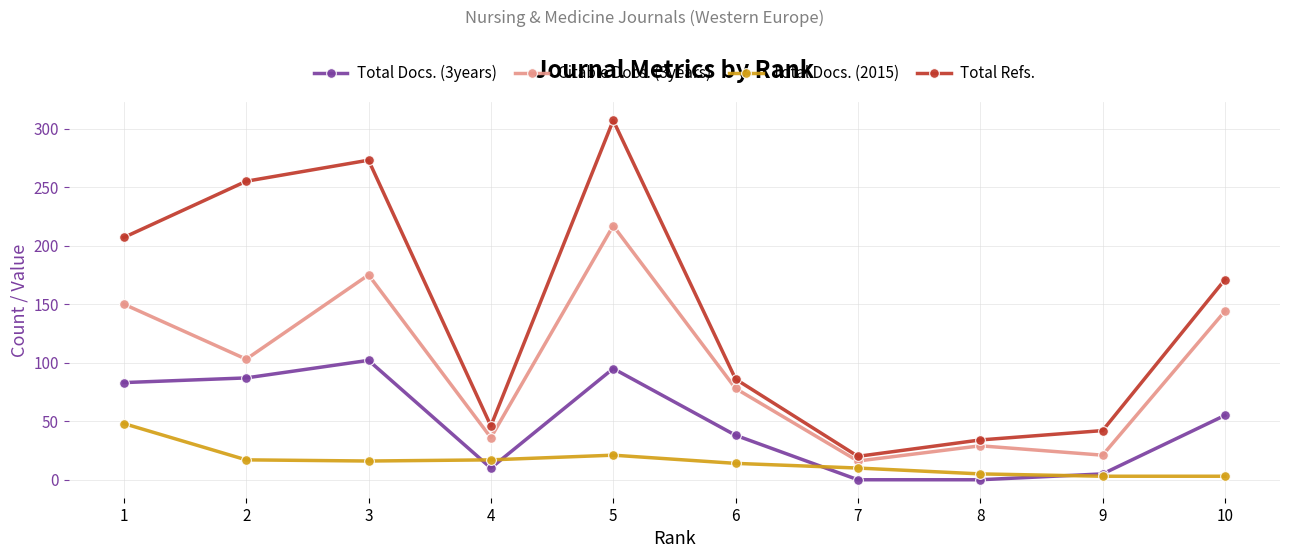

The Total Refs. series shows 86 at 6. True or false?

True